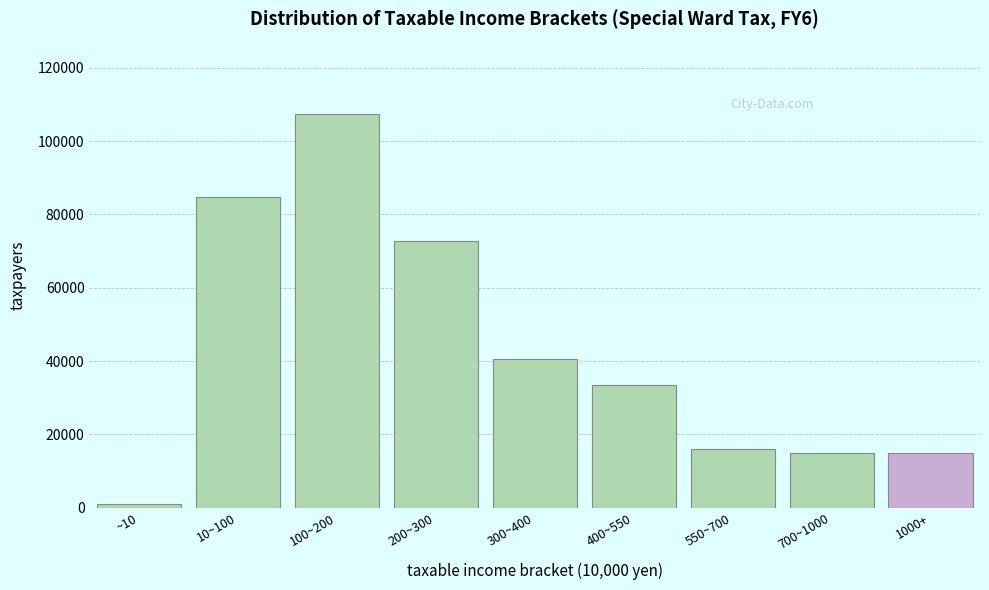

What is the label of the 3rd bar from the right?

550~700